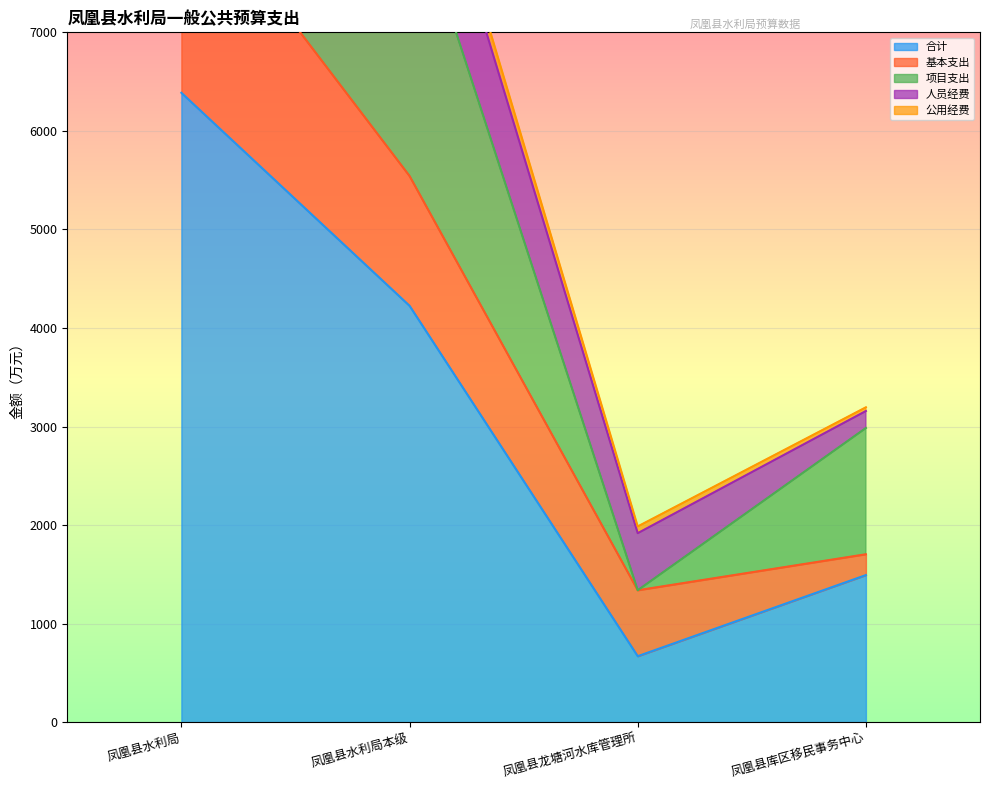

What position from the right is 凤凰县龙塘河水库管理所?

2